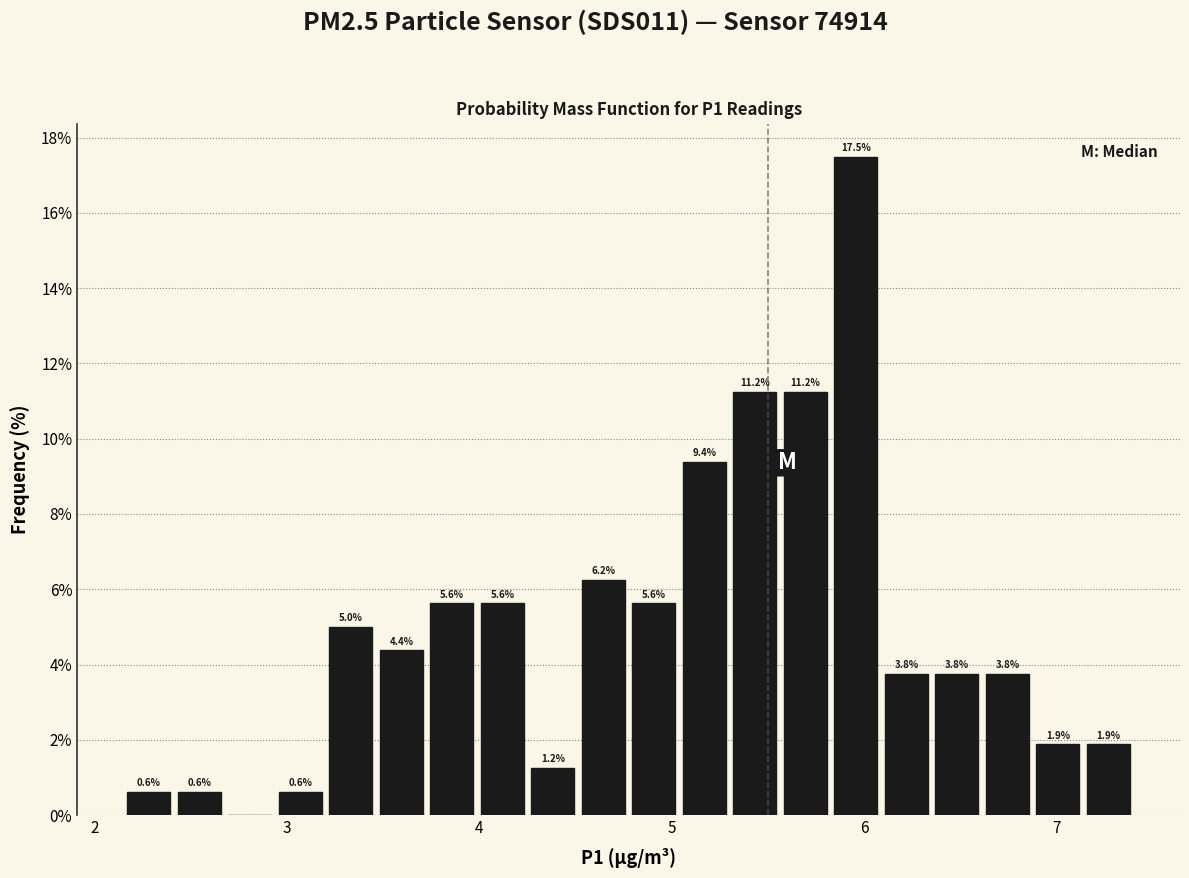

Around what value on the x-axis is the tallest bar? Give the approximate position of its centre, as read against the axis.

6.0